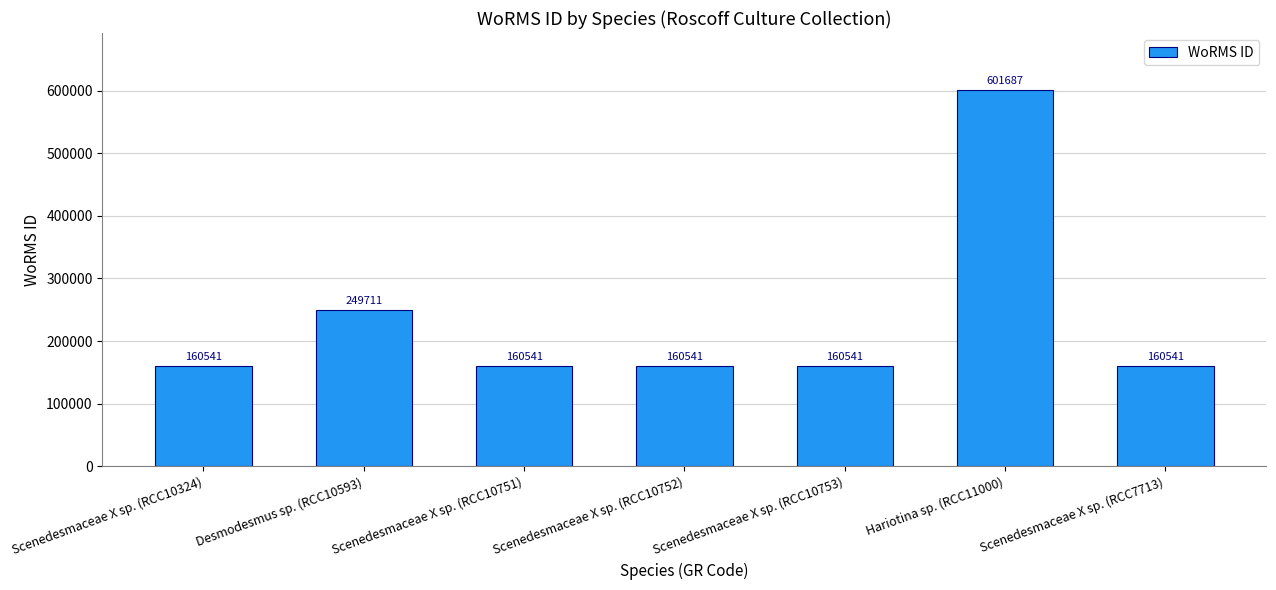

How many distinct data groups are displayed?

1